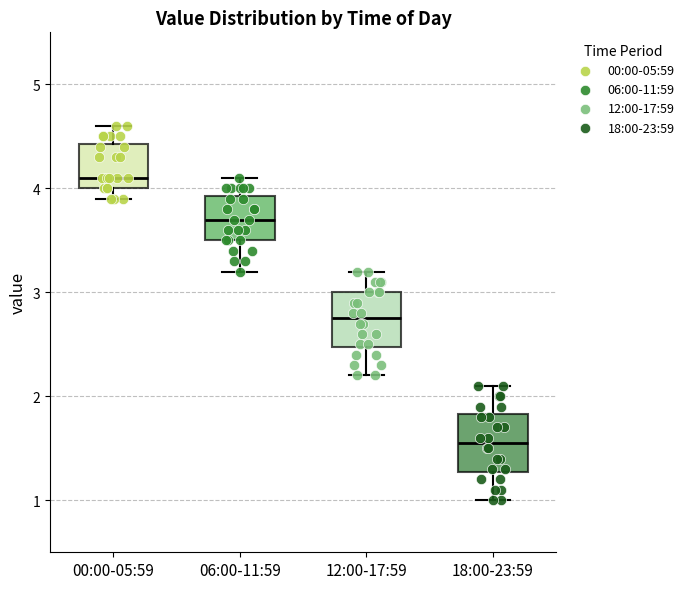

Reading left to right, transcribe this box plot: for each box, give where its median line is, the range the box spans, and where its two whiskers end, as read against the y-axis. The values are not printed on the chart, so give them approximately, as read against the axis.

00:00-05:59: median 4.1, box 4.0 to 4.4, whiskers 3.9 to 4.6
06:00-11:59: median 3.7, box 3.5 to 3.9, whiskers 3.2 to 4.1
12:00-17:59: median 2.8, box 2.5 to 3.0, whiskers 2.2 to 3.2
18:00-23:59: median 1.6, box 1.3 to 1.8, whiskers 1.0 to 2.1